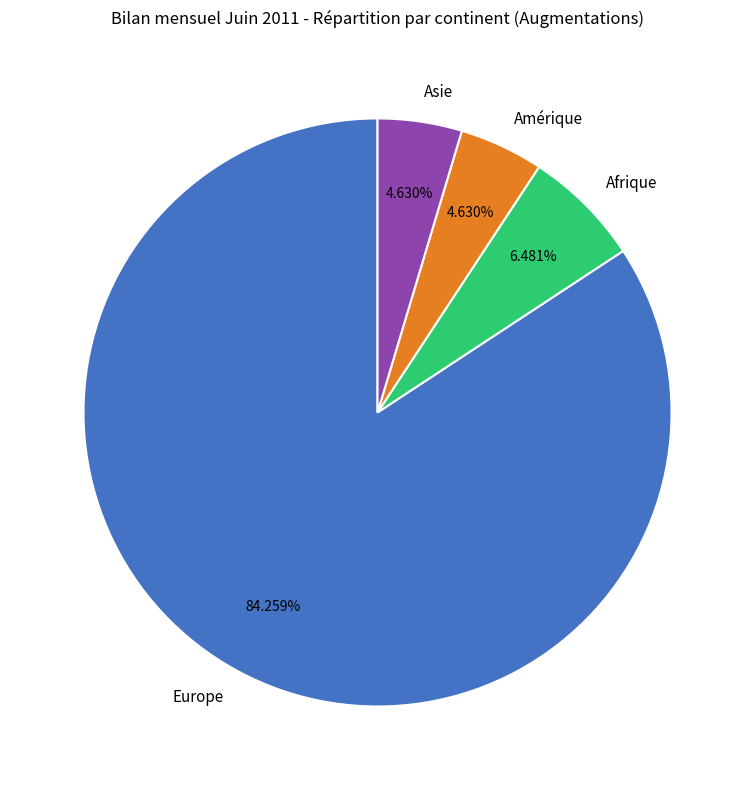

To the nearest percent, what portion does Amérique represent?

5%